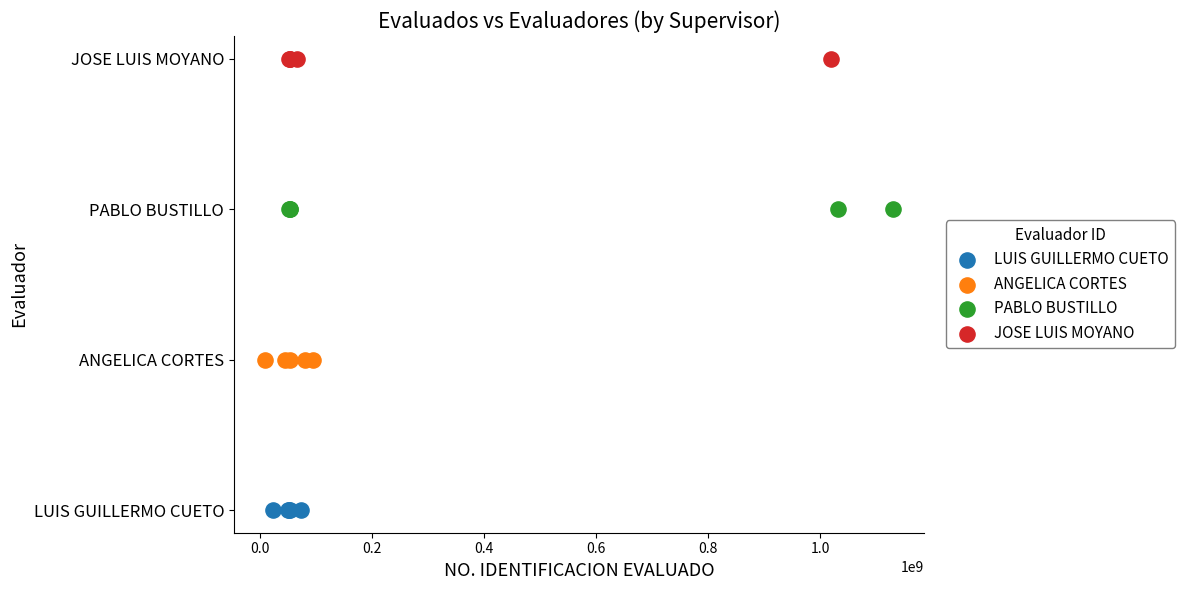

What are all the series names shown in the legend?

LUIS GUILLERMO CUETO, ANGELICA CORTES, PABLO BUSTILLO, JOSE LUIS MOYANO